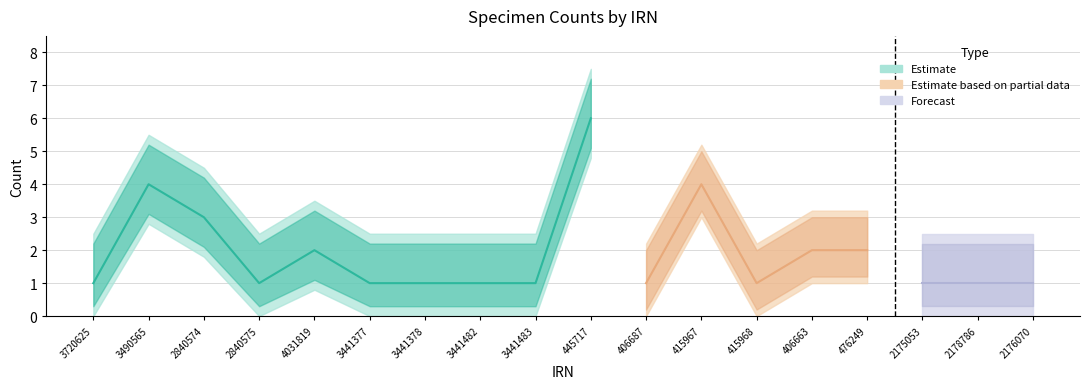

What is the value of the 1st point from the left?

1